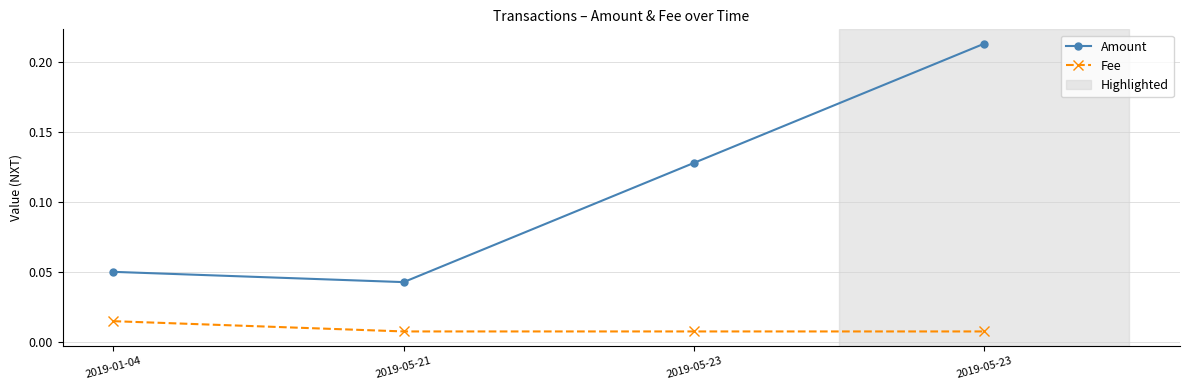

Between 2019-01-04 and 2019-05-23, which series saw the biggest shift?

Amount